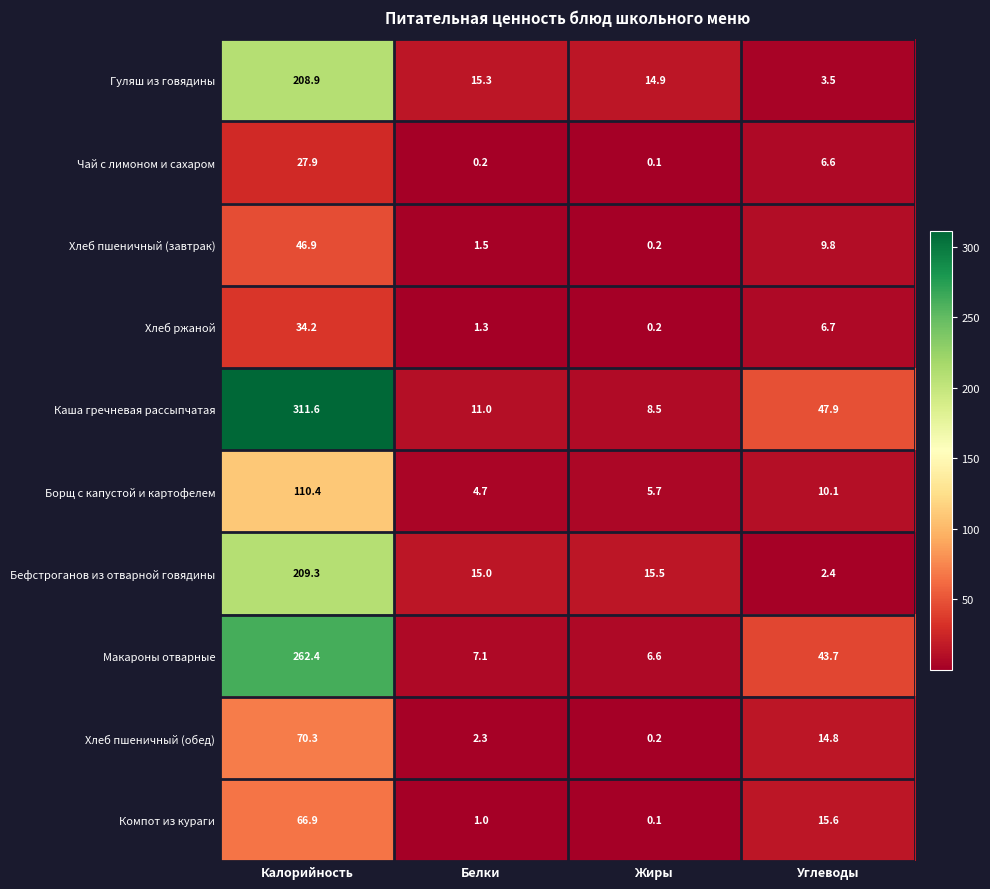

Is the value of Хлеб пшеничный (завтрак) at Белки greater than the value of Компот из кураги at Углеводы?

No